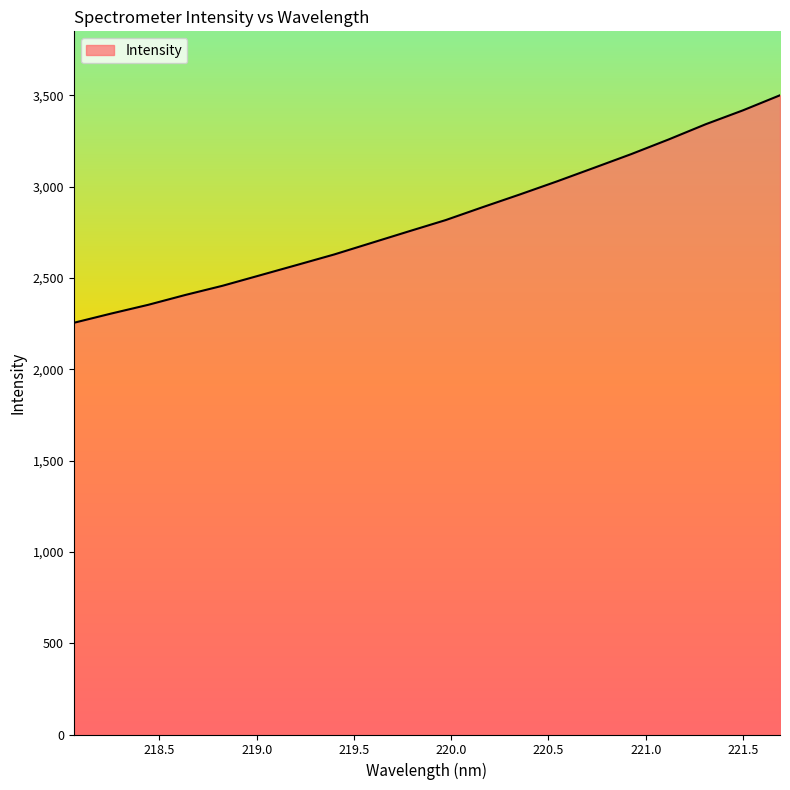

What is the minimum value shown in the chart?

2254.1